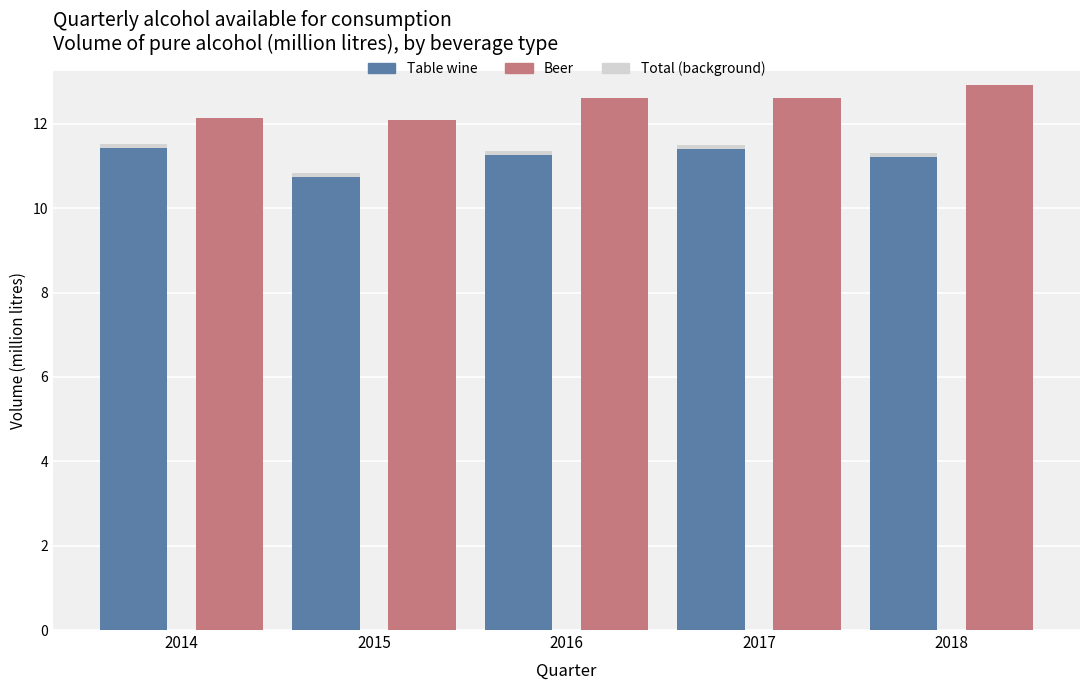

Rank the categories by Beer value from lowest to highest.

2015, 2014, 2016, 2017, 2018